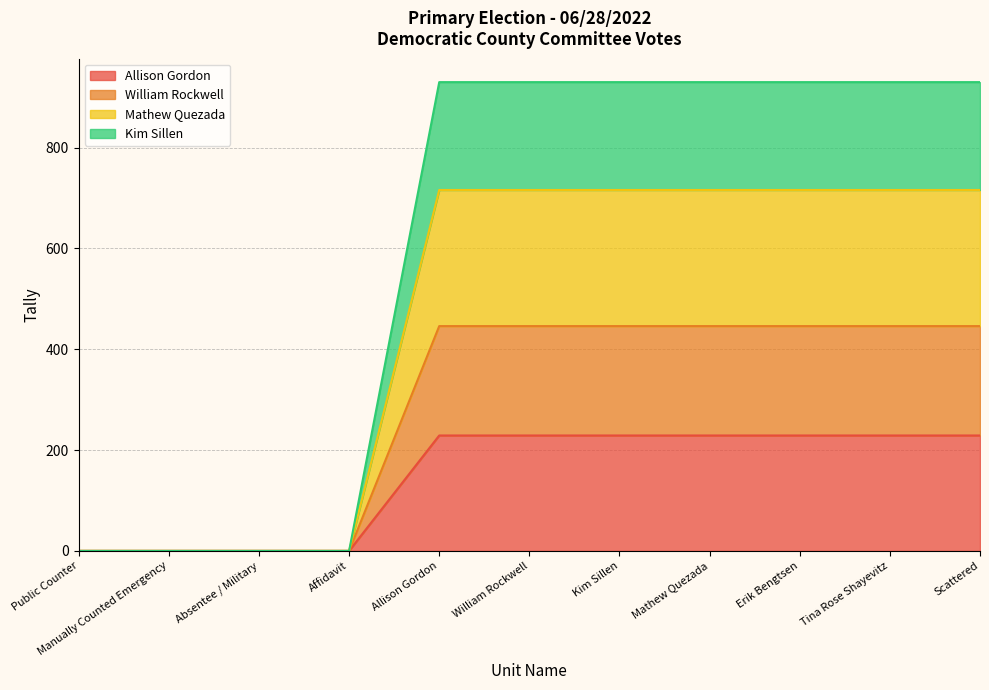

How many positive values does the Allison Gordon series have?

7